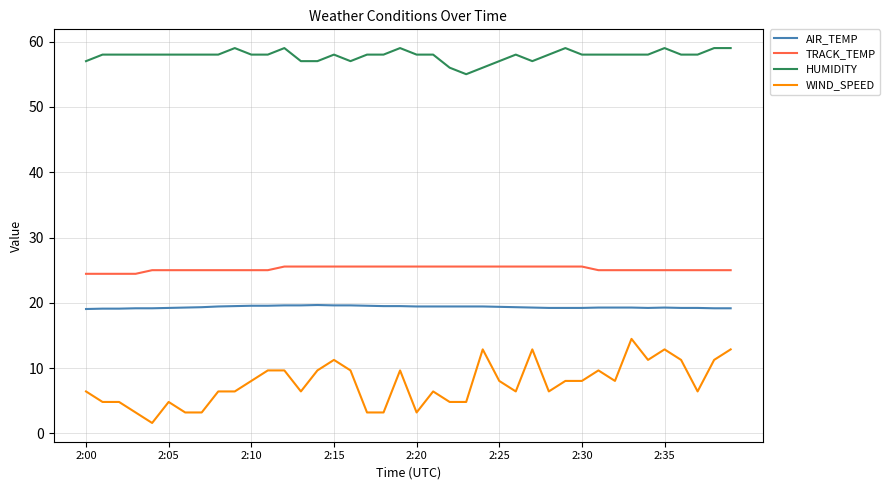

Which series has the largest total across all categories?

HUMIDITY